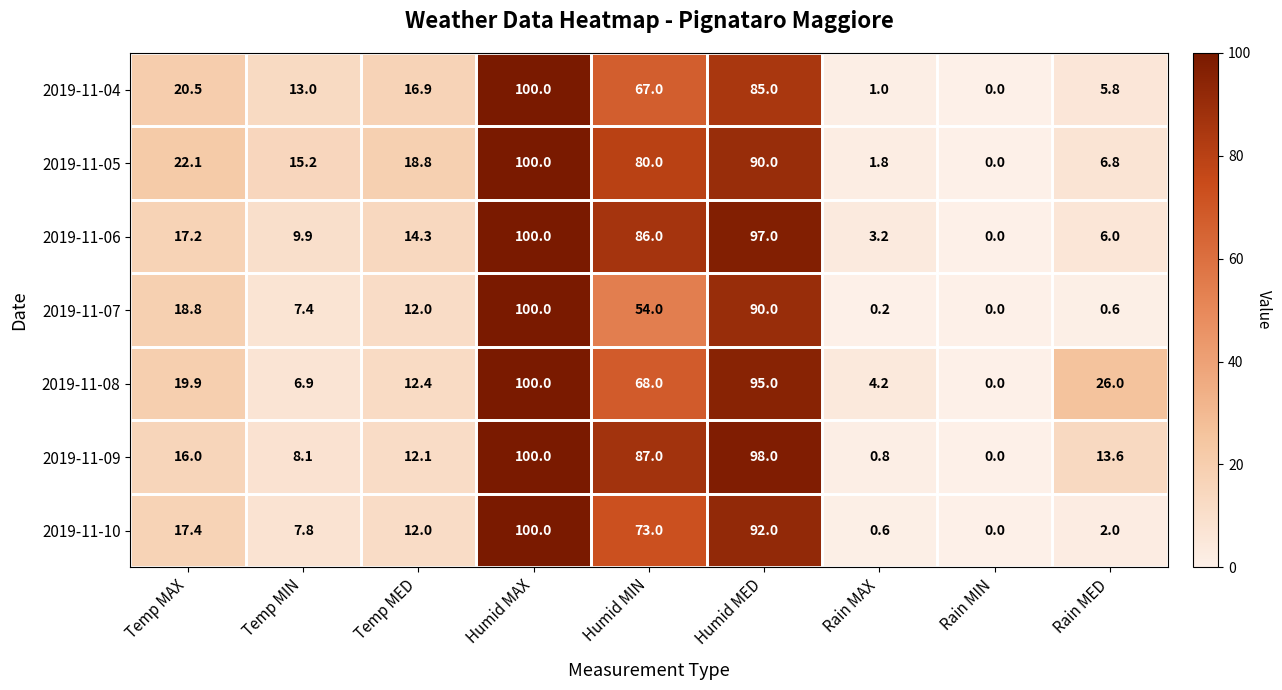

What is the sum of the 2019-11-05 values at Humid MIN and Temp MIN?

95.2